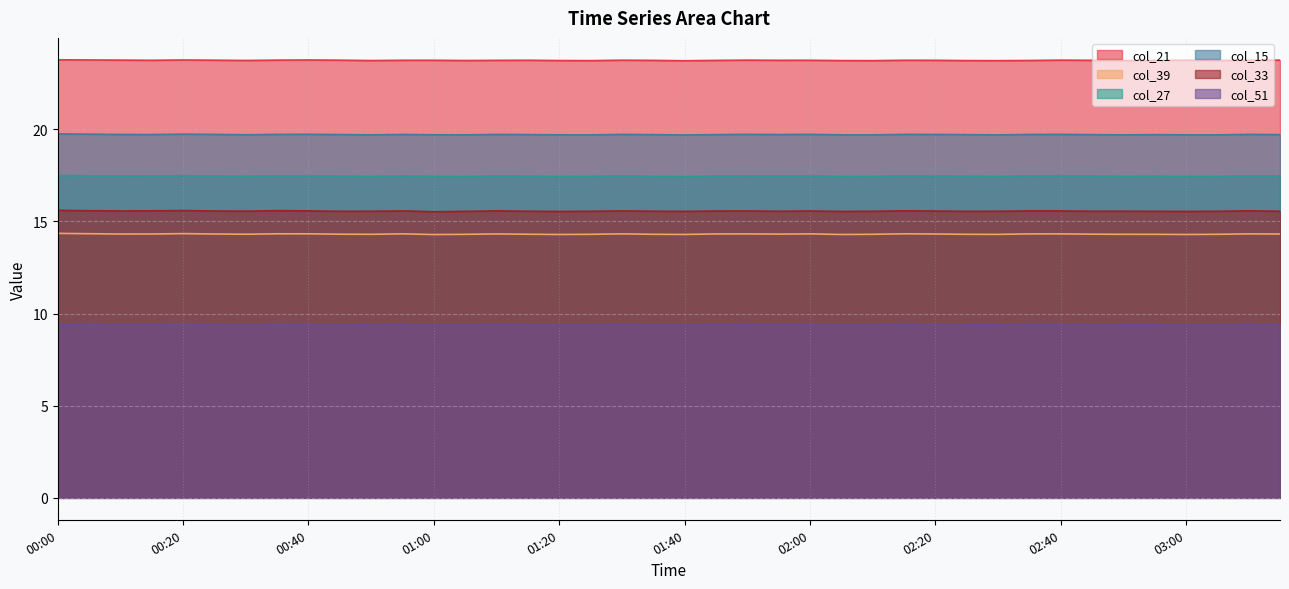

Count the number of data series in this chart.

6